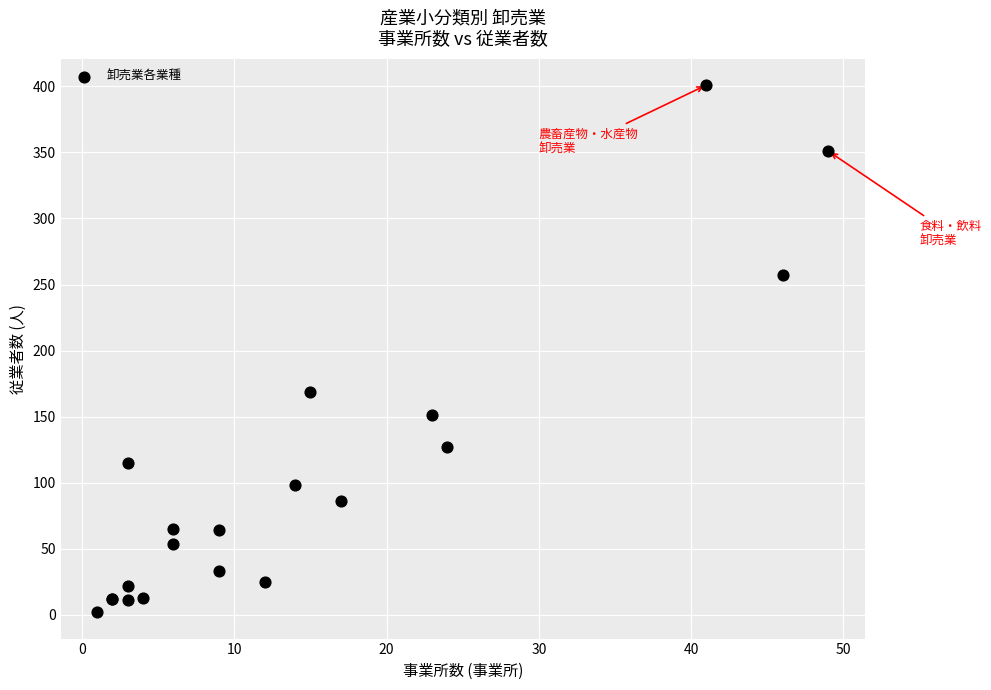

What Y value in the scatter plot is closest to 201?

169